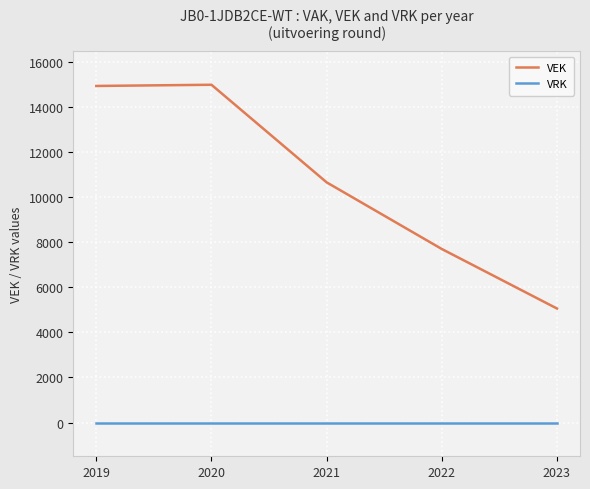

What is the average value of the VEK series?

10668